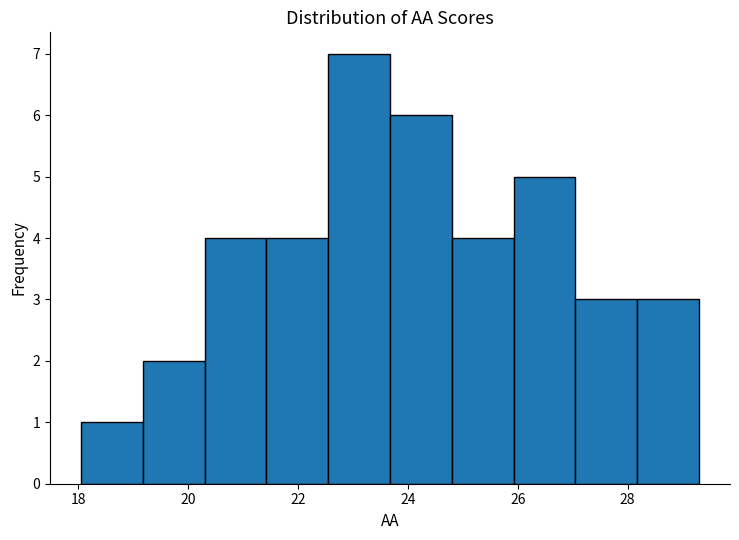

Which range on the x-axis has the tallest bar?

22.6 to 23.6